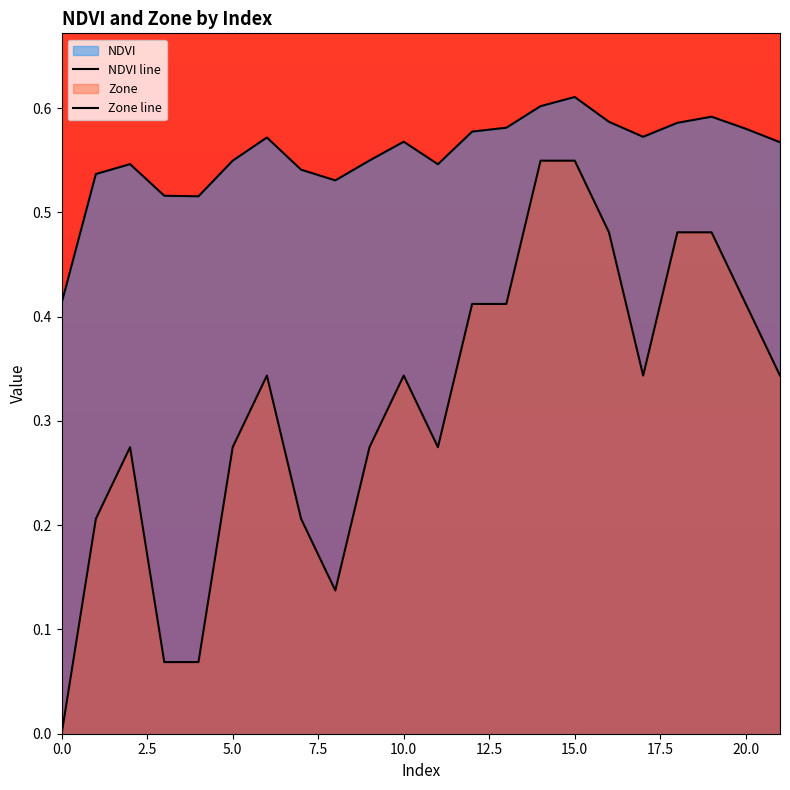

True or false: Zone line and NDVI line intersect in this chart.

False